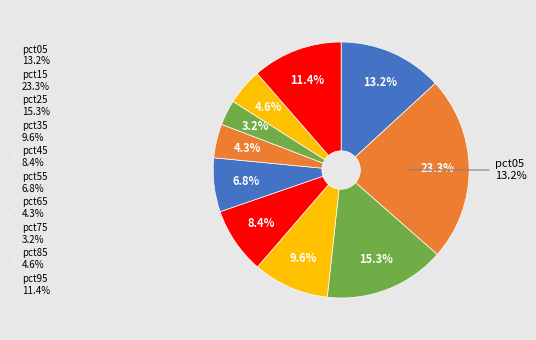

The pct55 slice represents 7% of the pie. True or false?

True